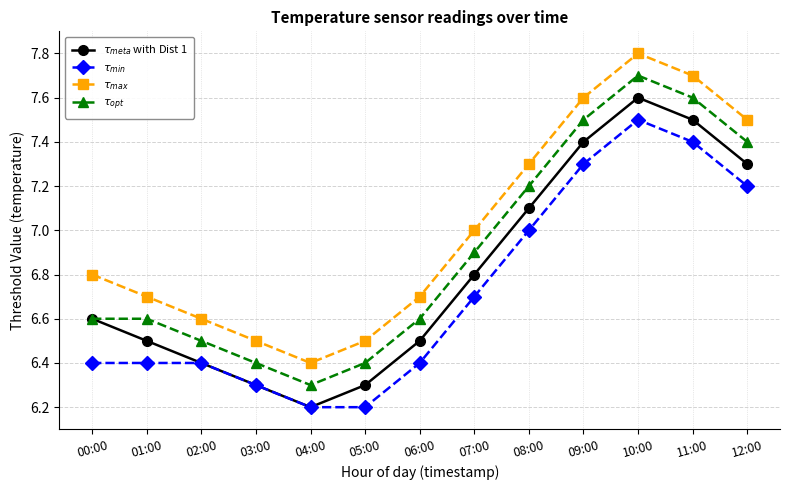

Rank the series by their average value, from highest to lowest.

$\tau_{max}$, $\tau_{opt}$, $\tau_{meta}$ with Dist 1, $\tau_{min}$